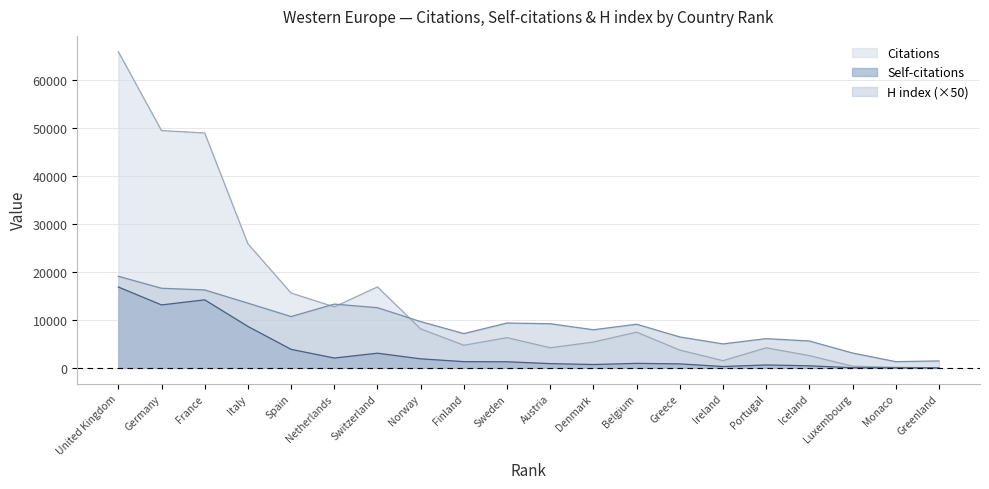

What are all the series names shown in the legend?

Citations, Self-citations, H index (×50)